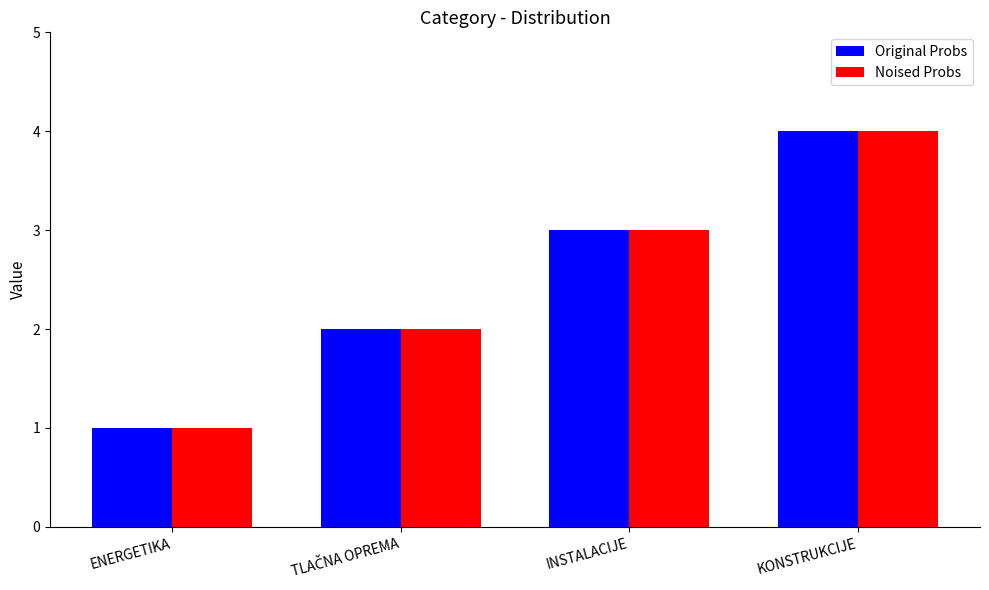

How many groups of bars are there?

4